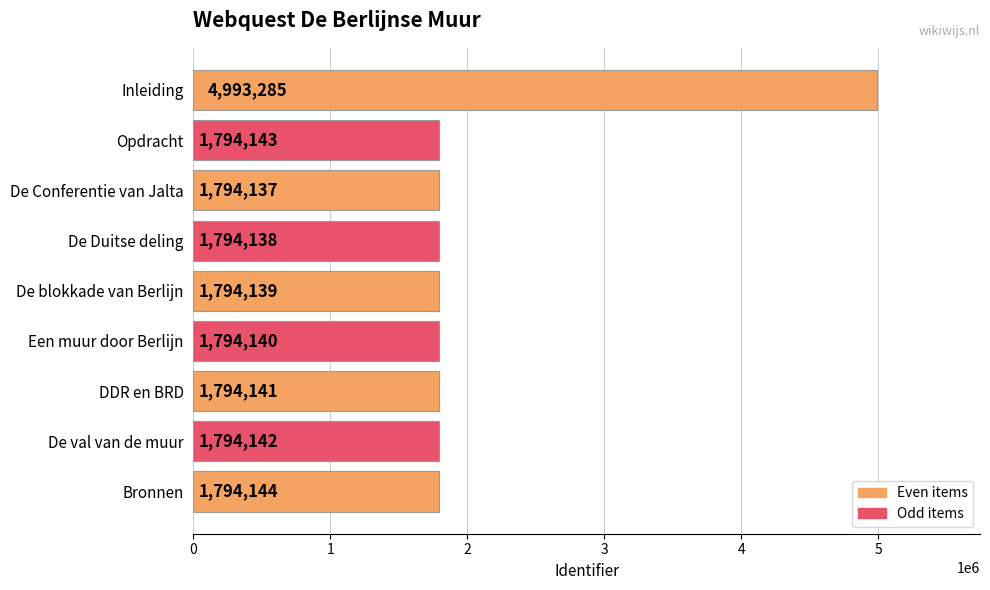

The chart shows a value of 1223019 at De Conferentie van Jalta. True or false?

False